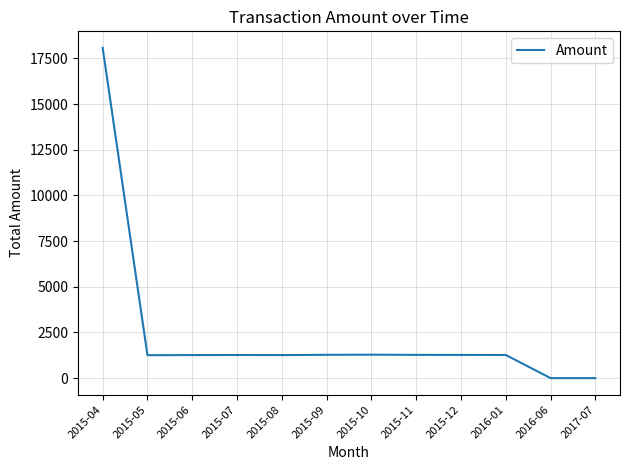

The value at 2015-10 is 1285.0. True or false?

True